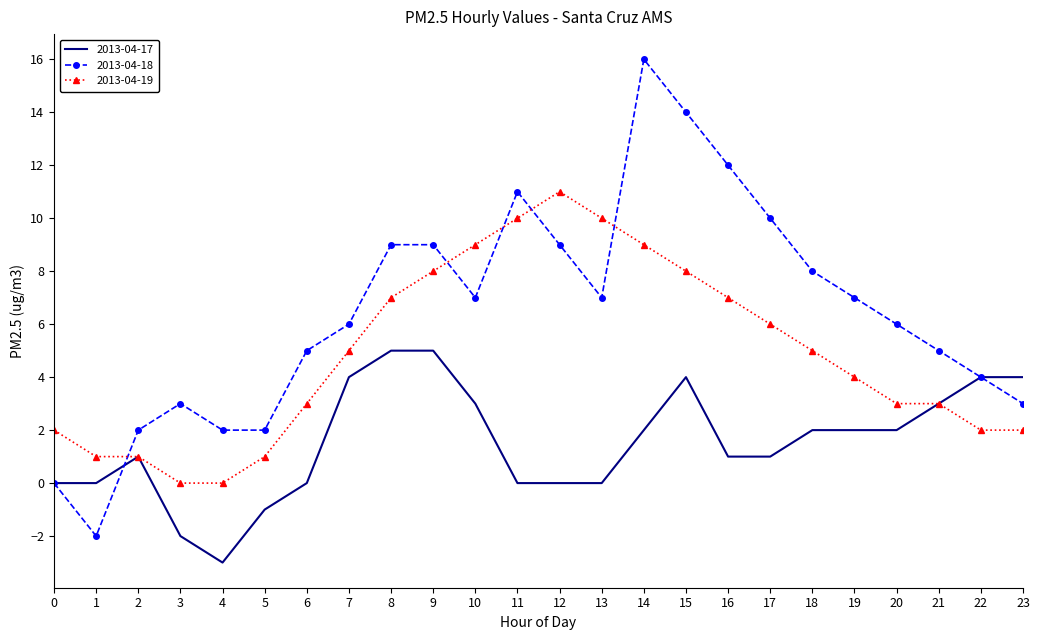

List the series in order of their overall mean, lowest first.

2013-04-17, 2013-04-19, 2013-04-18